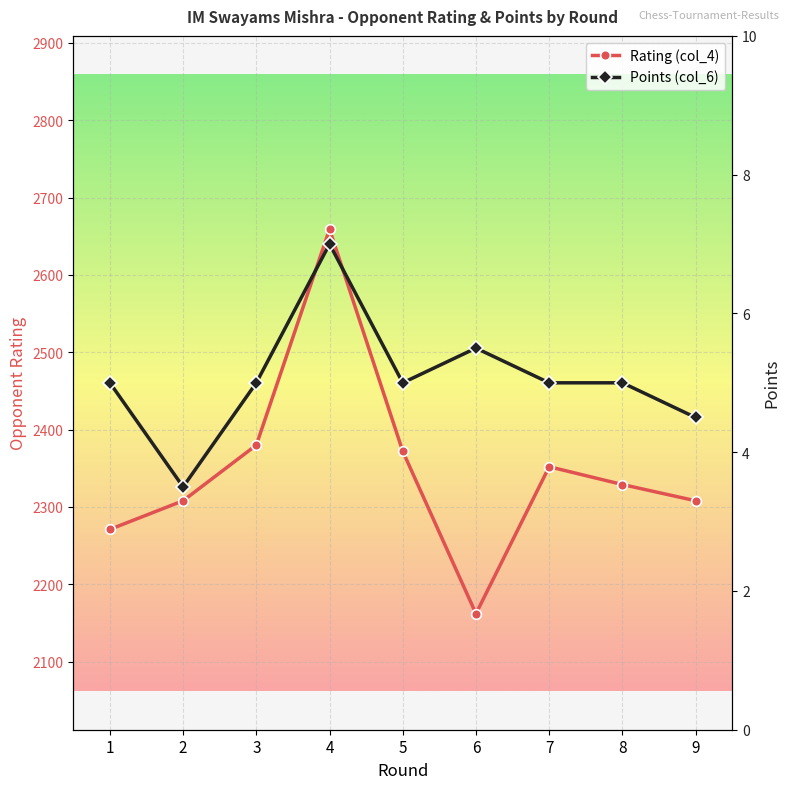

What is the average value of the Rating (col_4) series?

2349.0